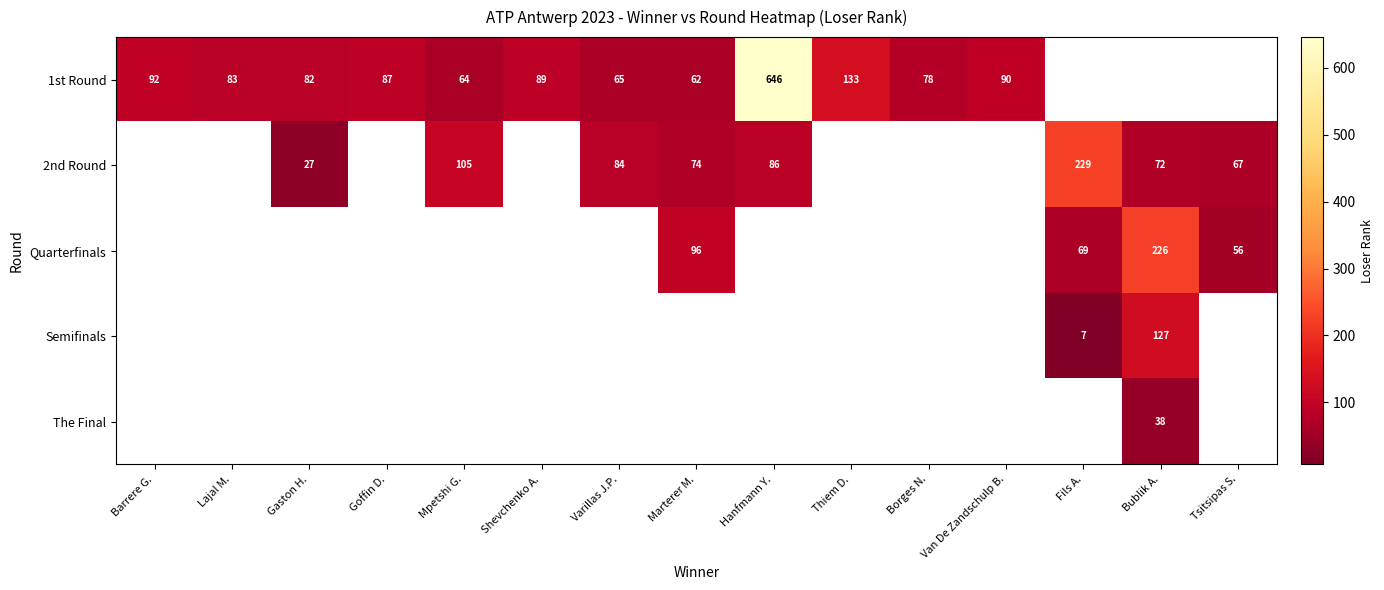

Which category has the lowest value across all series?

Fils A.